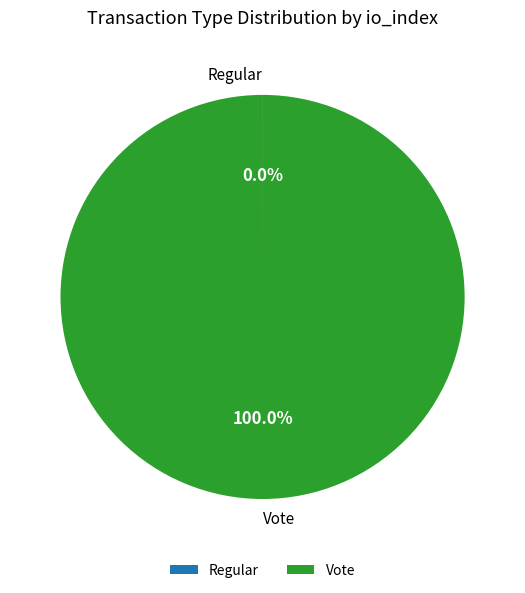

Which slice is the largest?

Vote